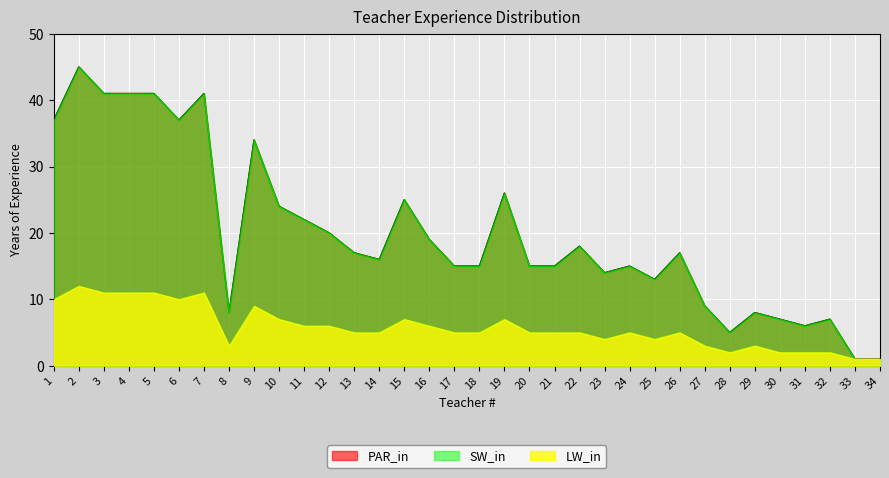

What is the average value of the SW_in series?

20